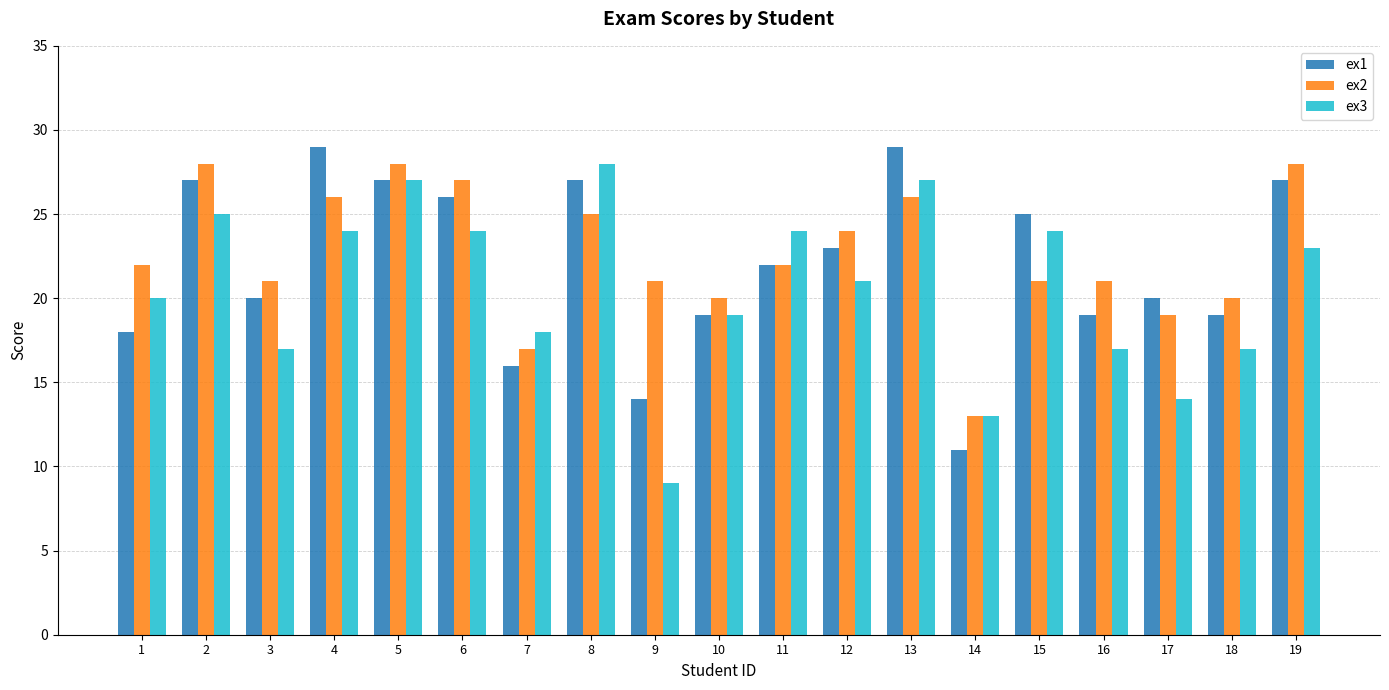

Between 5 and 16, which series saw the biggest shift?

ex3